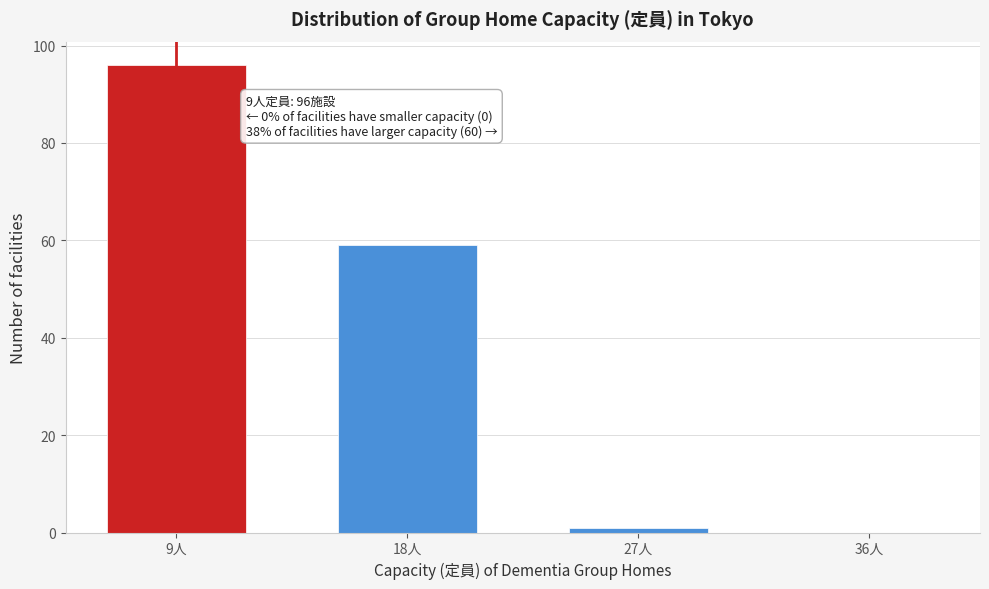

Reading left to right, what are all the values shown in this chart?

9人=96	18人=59	27人=1	36人=0